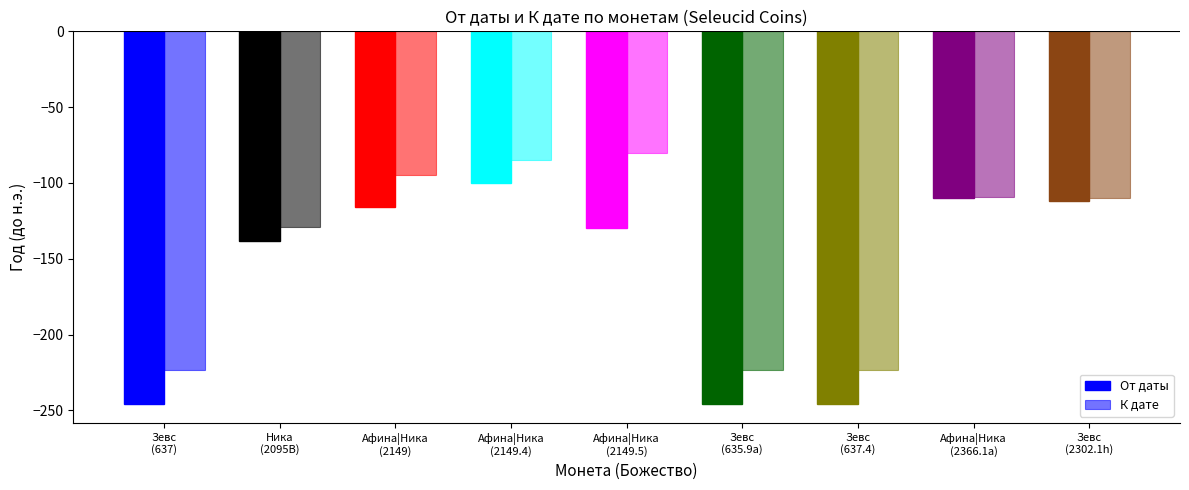

What is the total value across all series at Зевс
(635.9a)?

-469